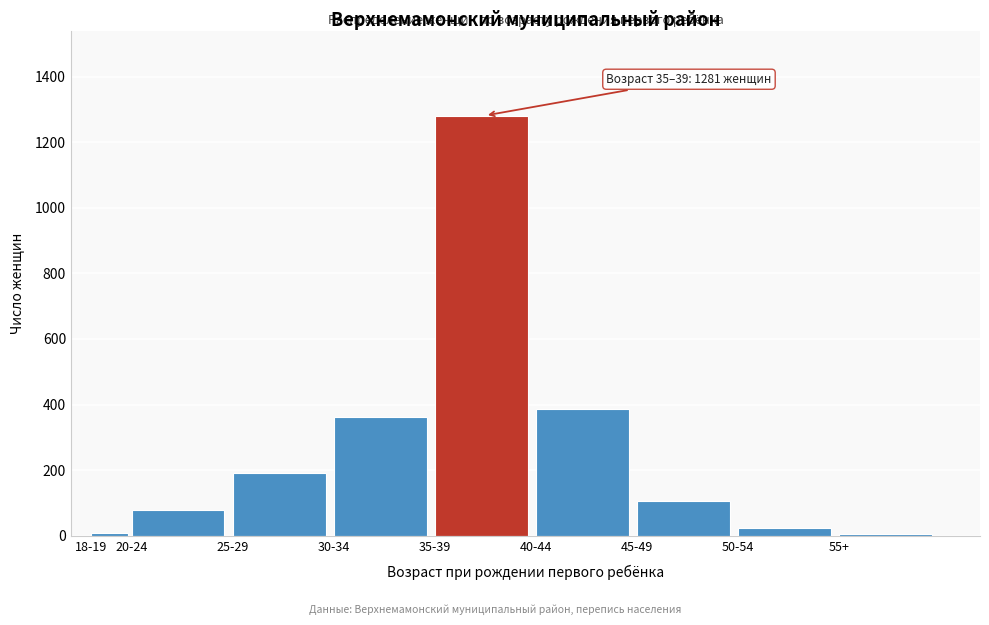

What is the label of the 7th bar from the right?

25-29